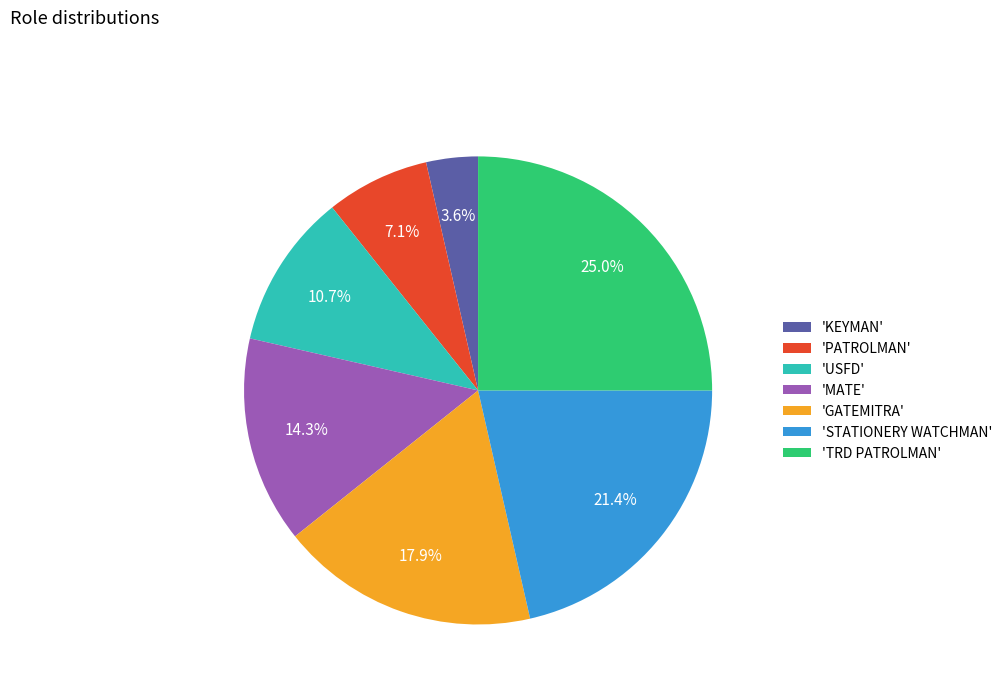

What is the ratio of the value at 'USFD' to the value at 'STATIONERY WATCHMAN'?

0.5